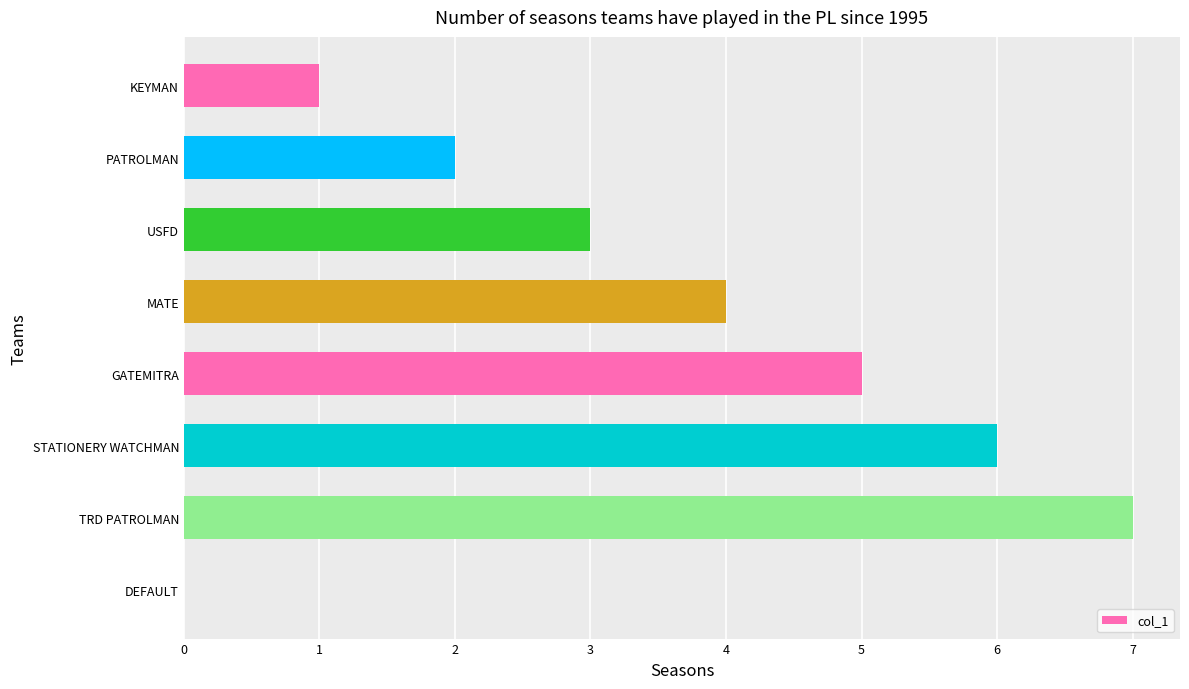

The chart shows a value of 5 at GATEMITRA. True or false?

True